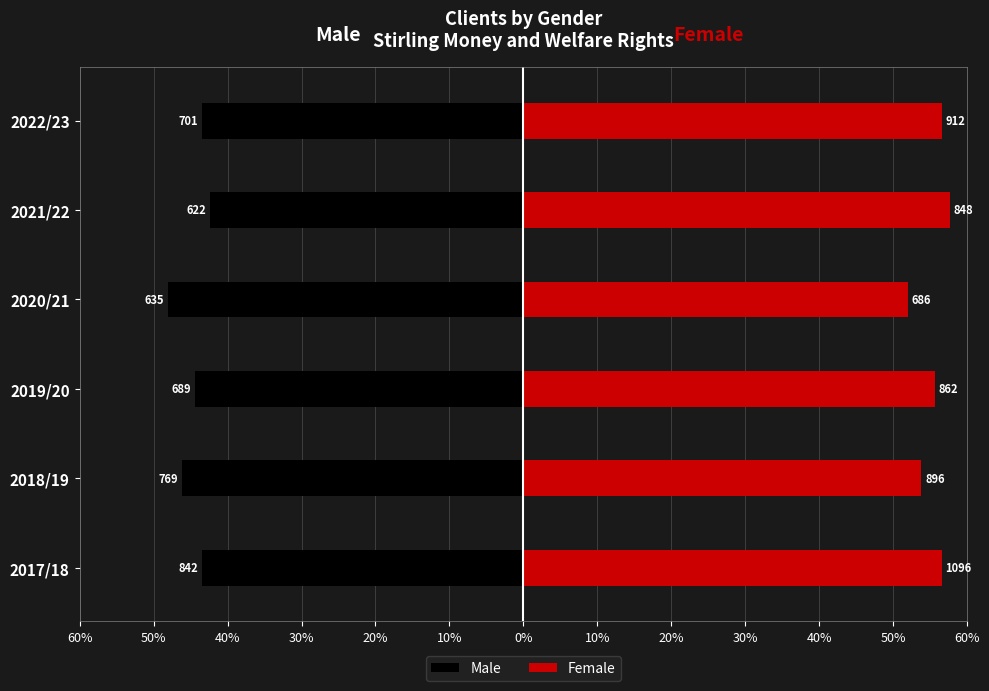

Is the value of Female at 2020/21 greater than the value of Male at 2022/23?

Yes